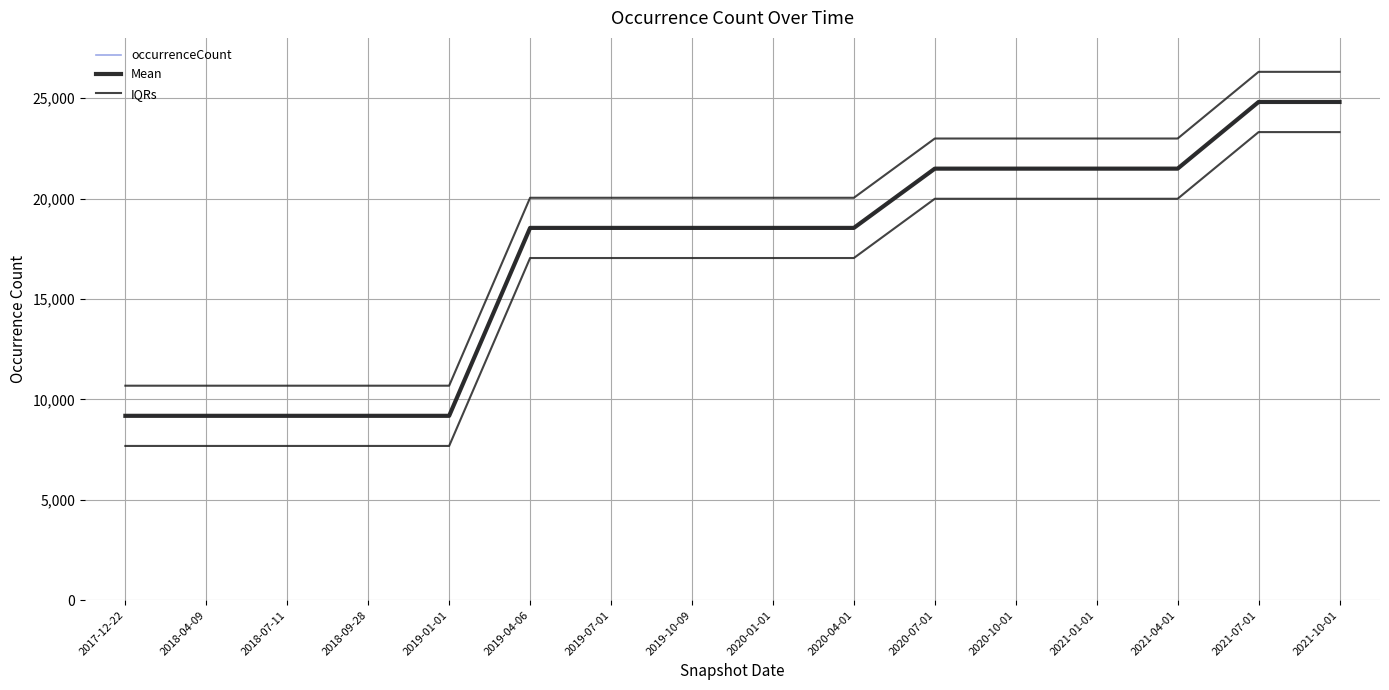

What value does the IQRs series have at 2020-04-01, to the nearest 50?

20050